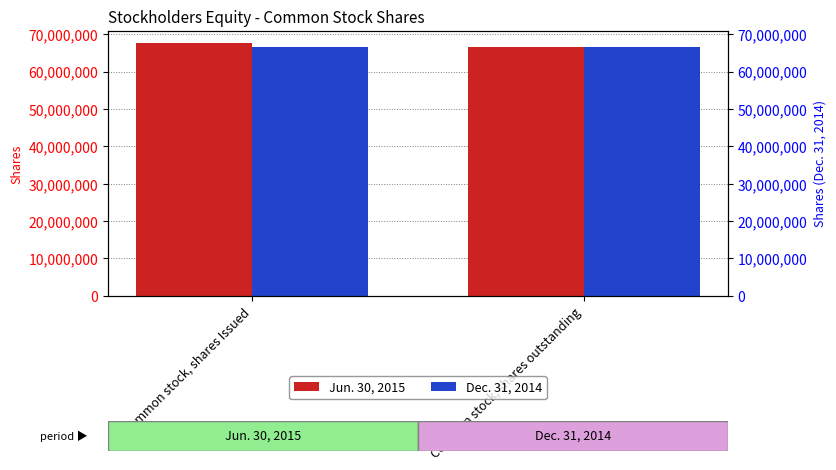

What is the sum of all Jun. 30, 2015 values?

134160244